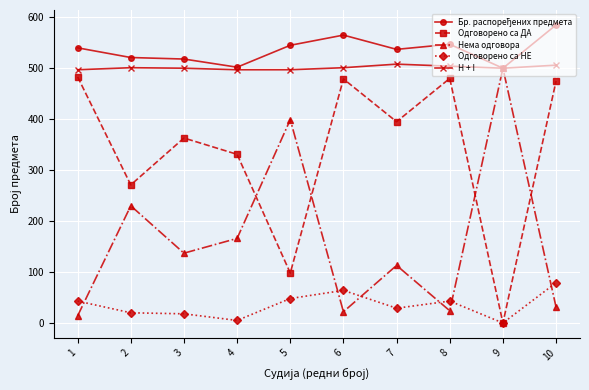

At how many categories does at least one series exceed 92?

10